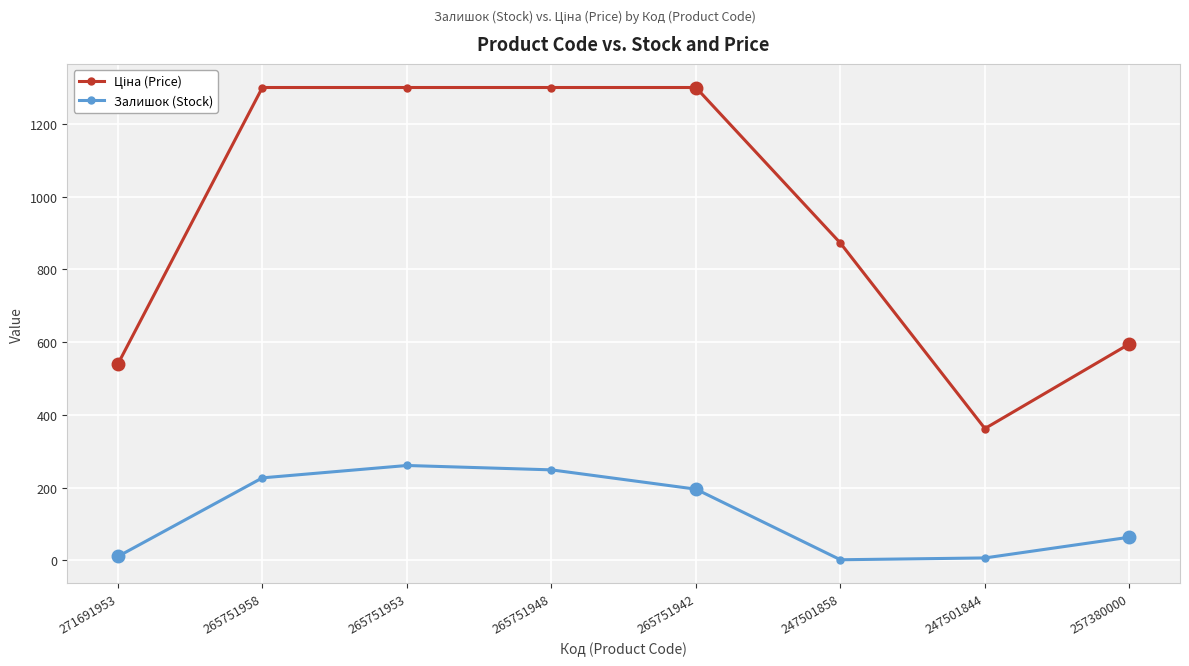

How many categories are shown in the chart?

8